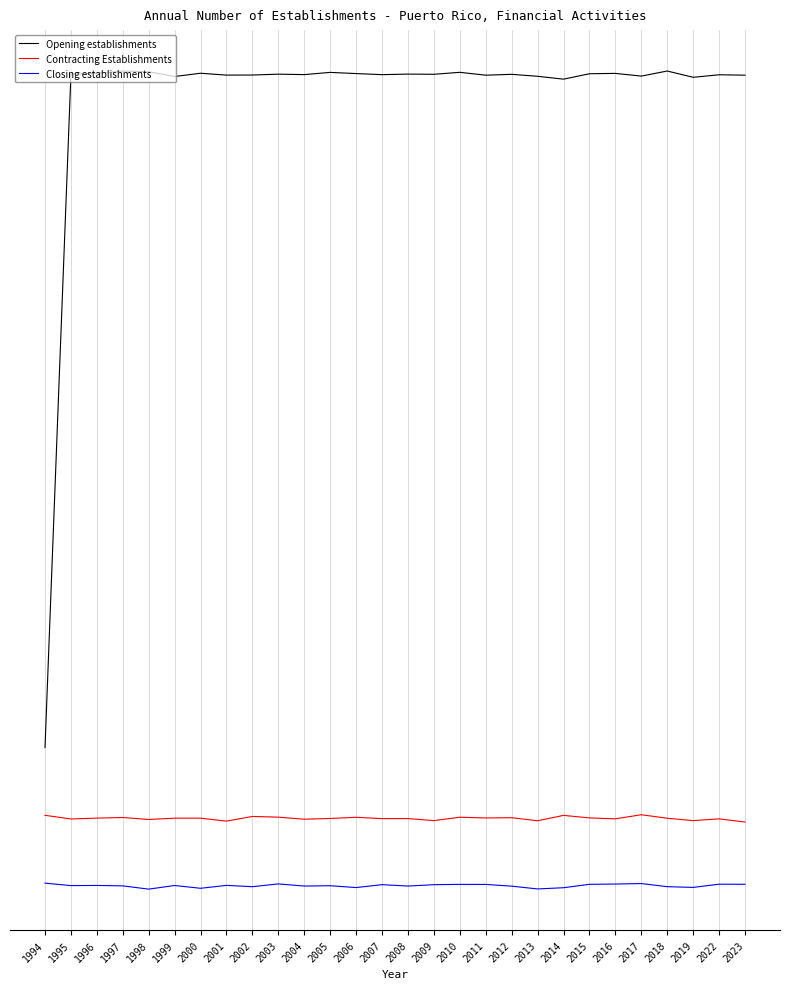

What is the value of the Contracting Establishments point at the 1st from the left?

-19.2